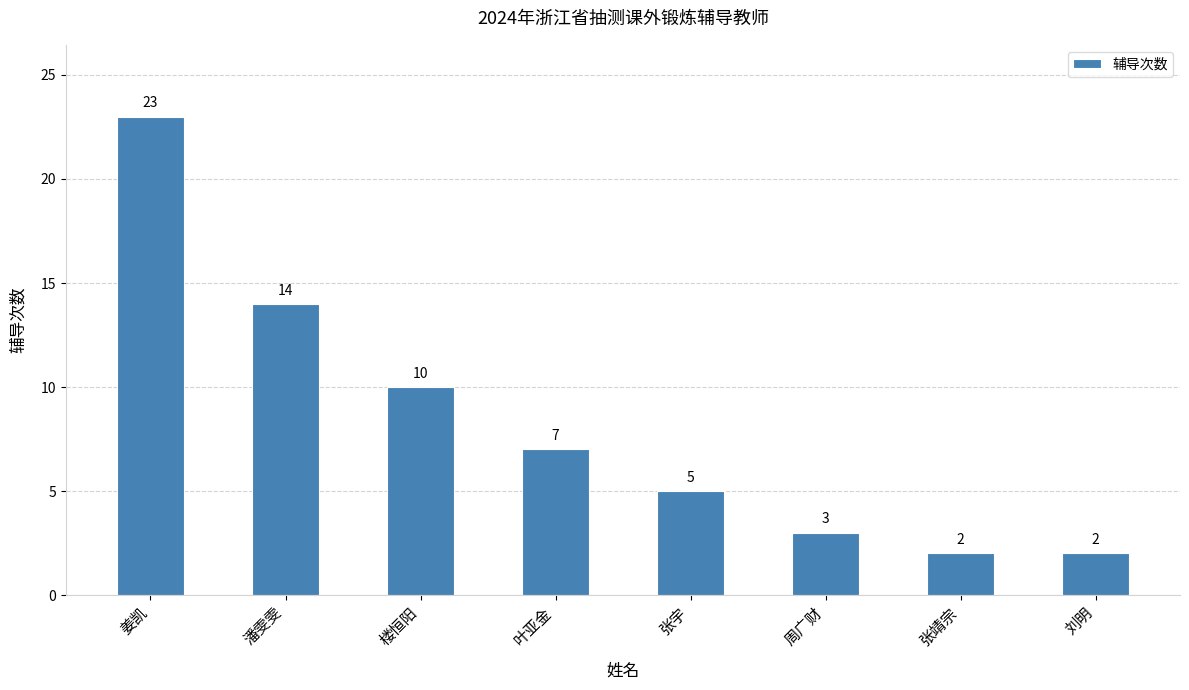

True or false: the data shows 1 at 张宇.

False